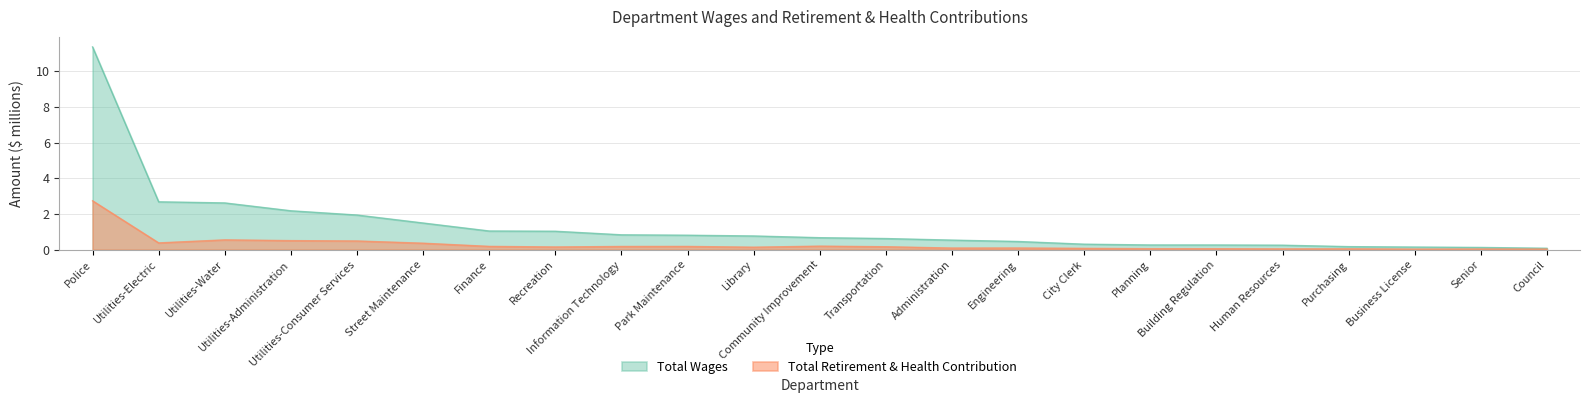

What is the difference between the Total Wages values at Utilities-Consumer Services and Council?

1.9